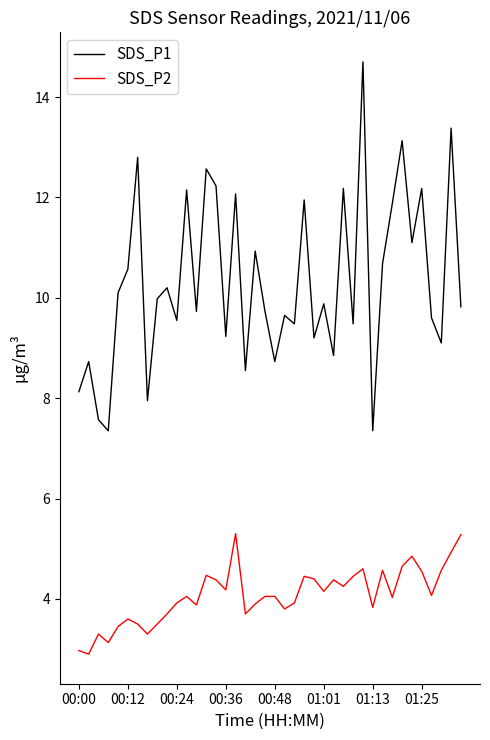

In SDS_P2, how many points are lower than both neighbors (excluding endpoints)?

12